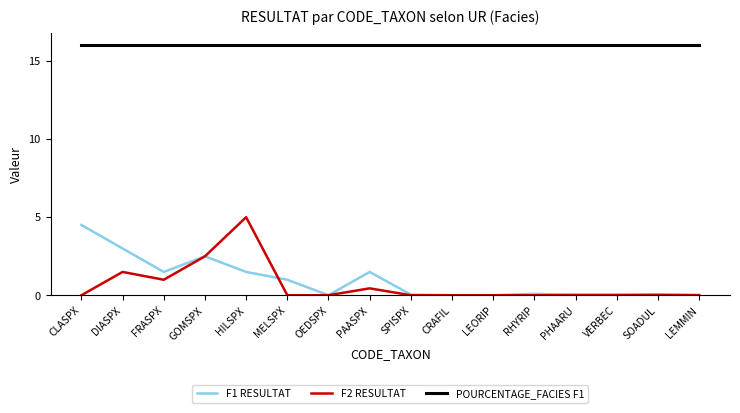

Is this an area chart (filled region under the line)?

No